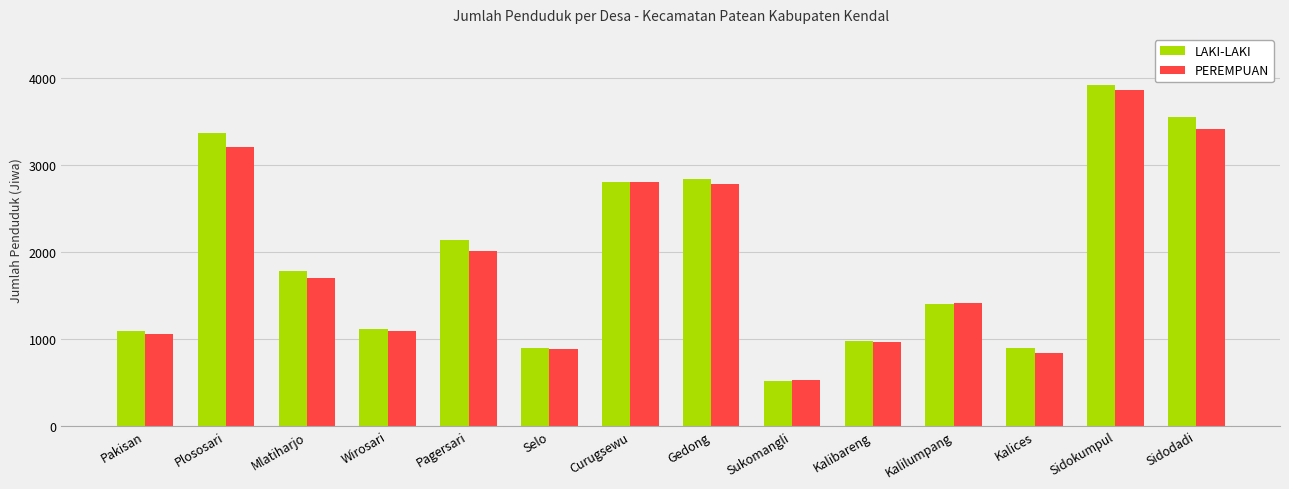

True or false: LAKI-LAKI has a value of 3372 at Plososari.

True